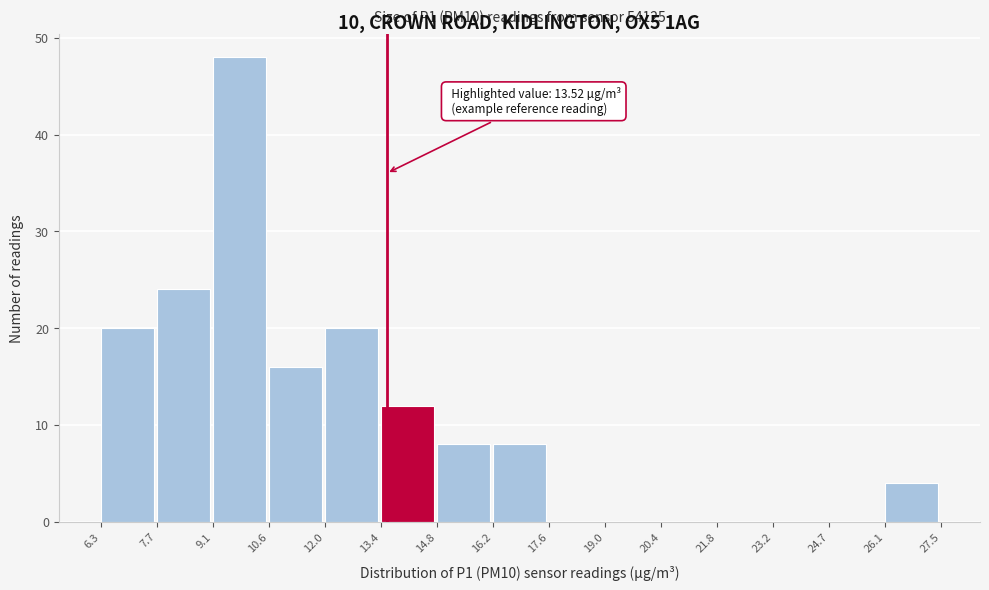

Which range on the x-axis has the tallest bar?

9.1 to 10.6